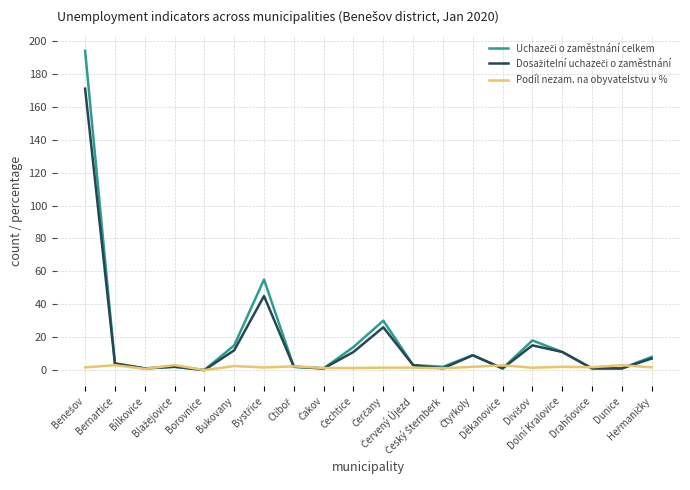

What is the greatest value displayed?

194.0